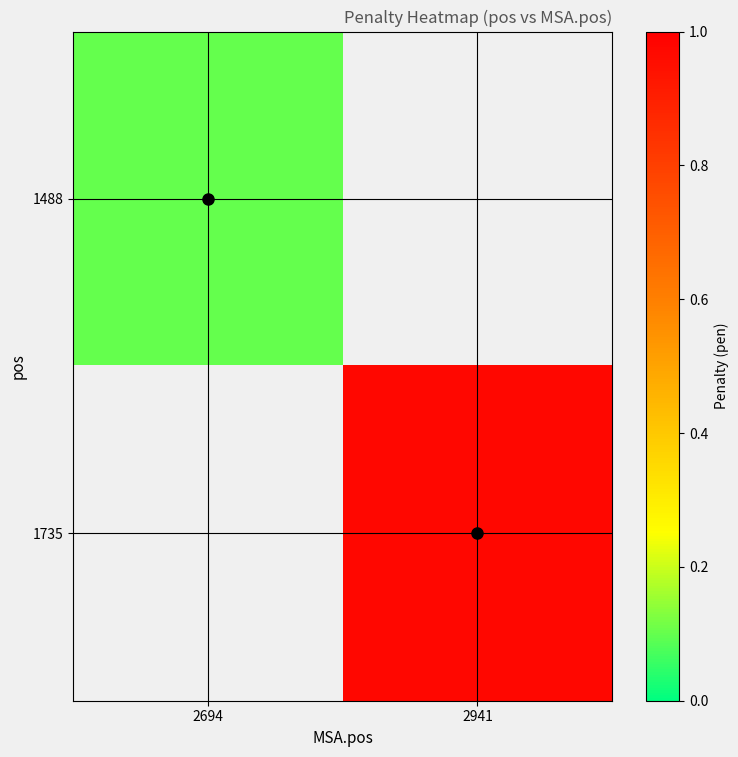

Which series has the largest range (max minus min)?

1488